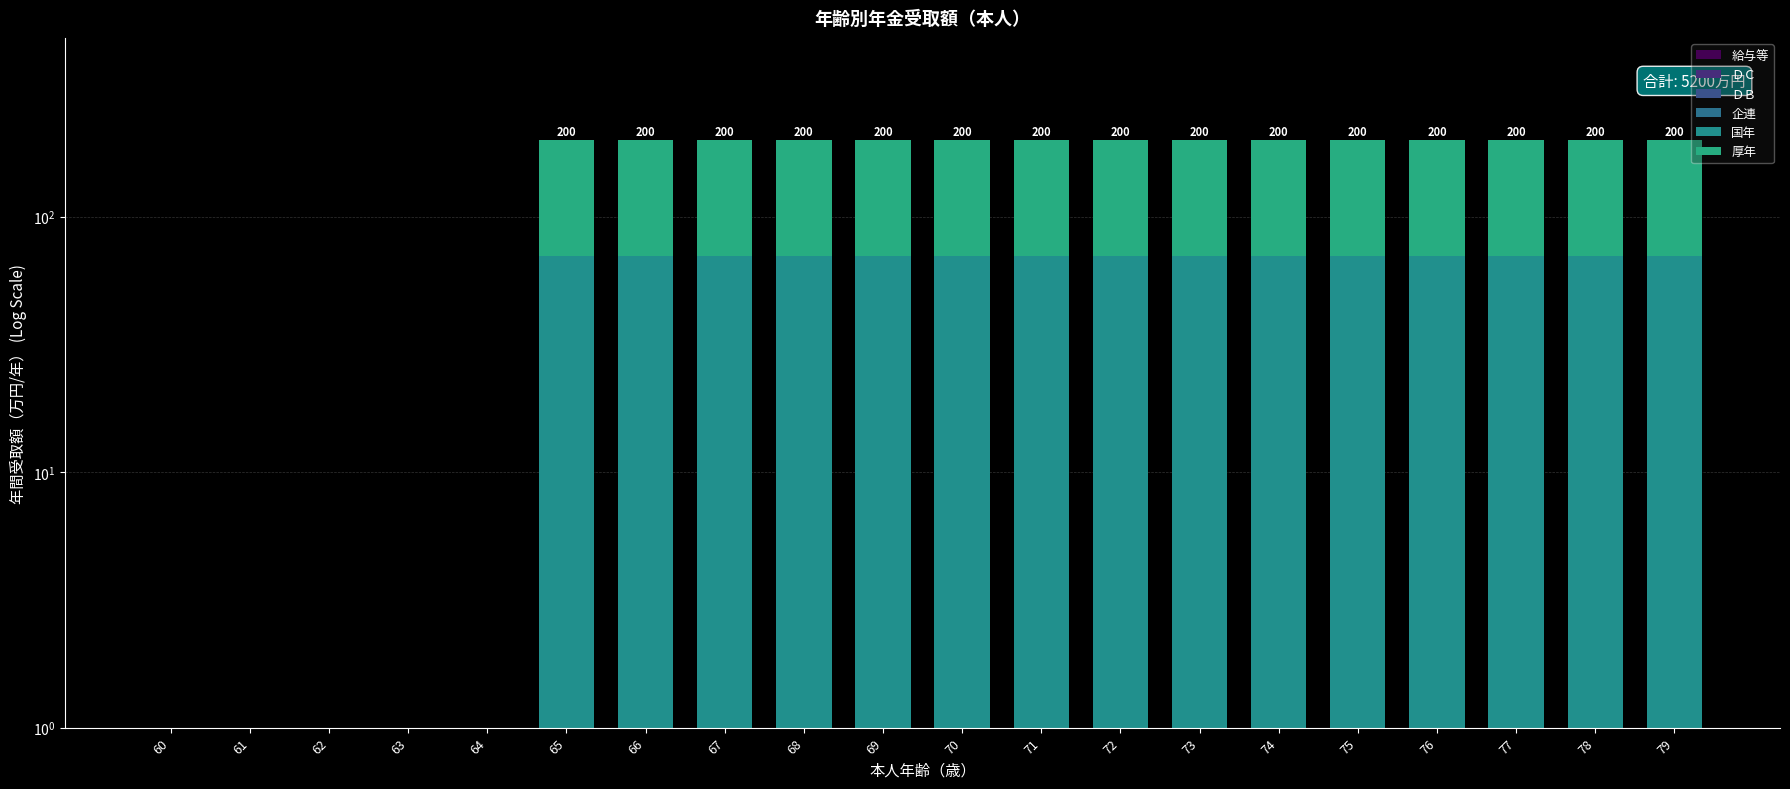

Which series has the largest range (max minus min)?

厚年